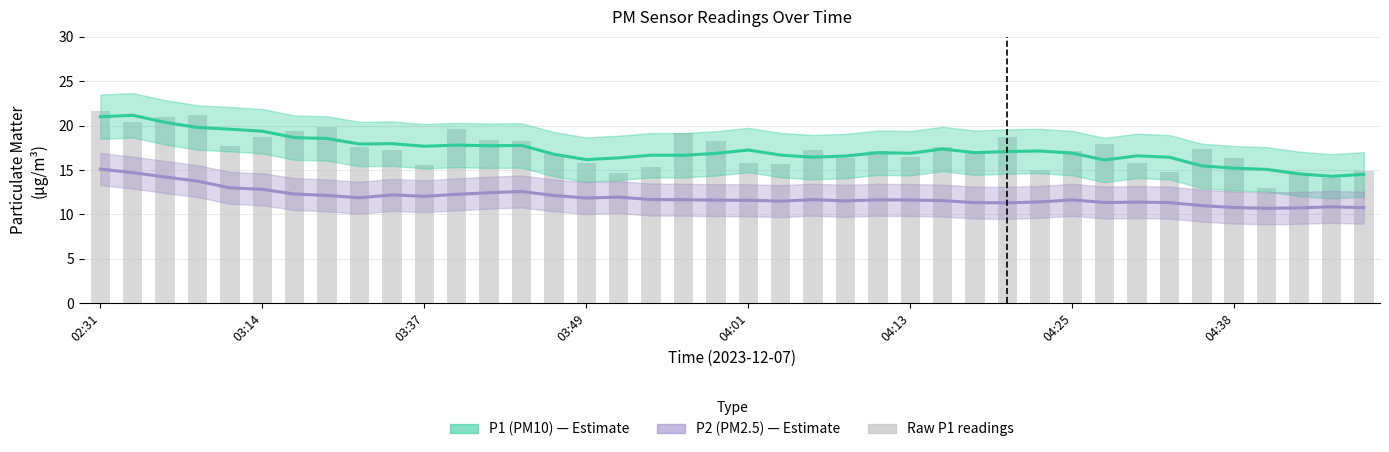

Which series has the largest total across all categories?

P1 (PM10)